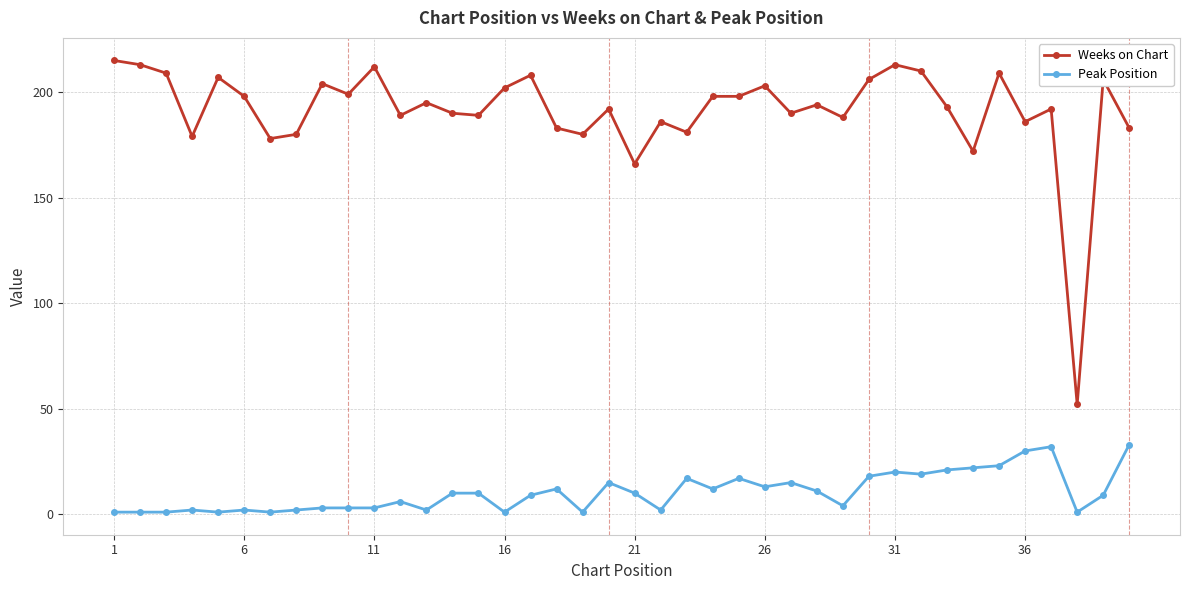

What is the minimum value shown in the chart?

1